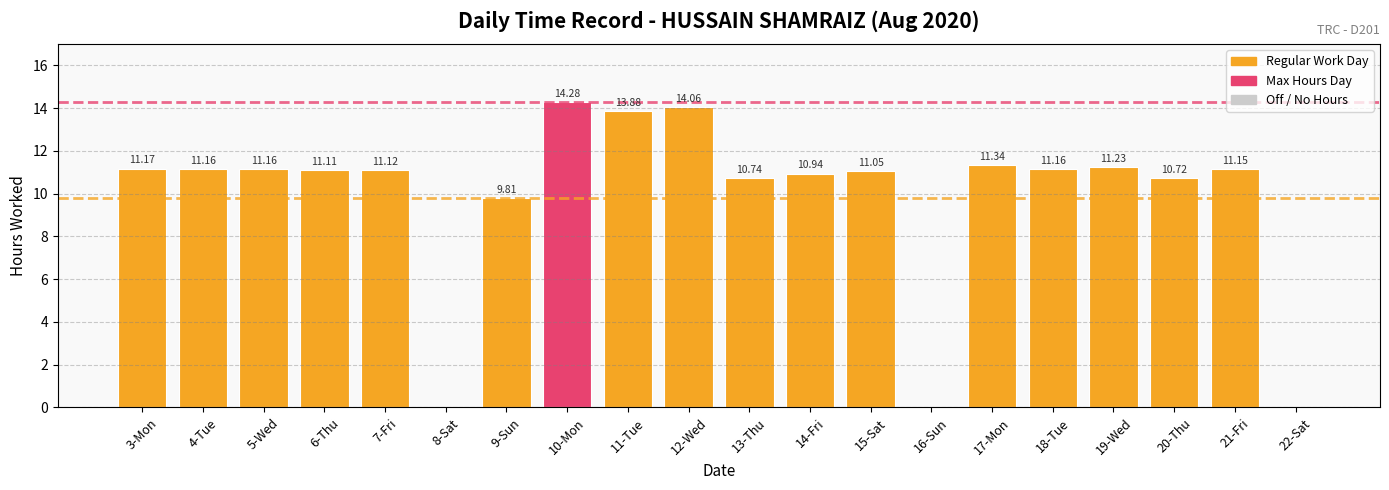

What is the sum of the values at 14-Fri and 5-Wed?

22.1